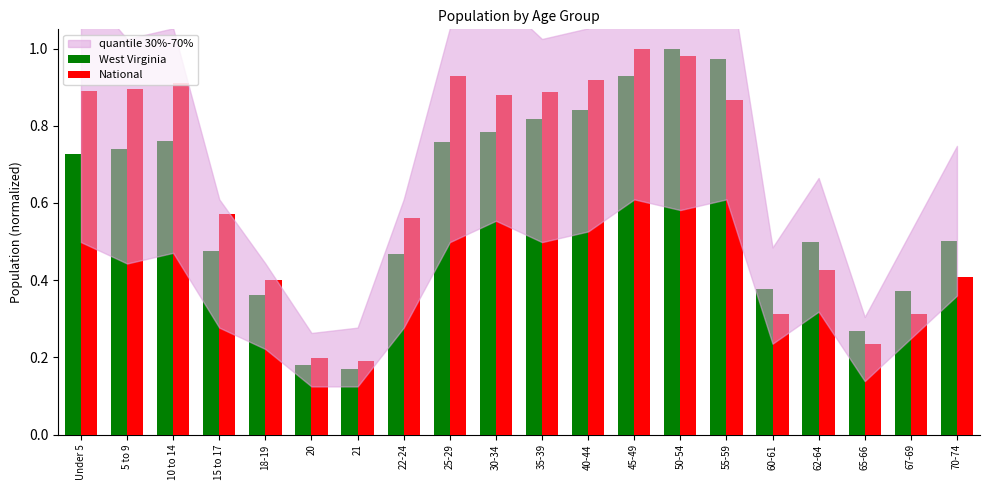

Between 18-19 and 62-64, which series saw the biggest shift?

West Virginia